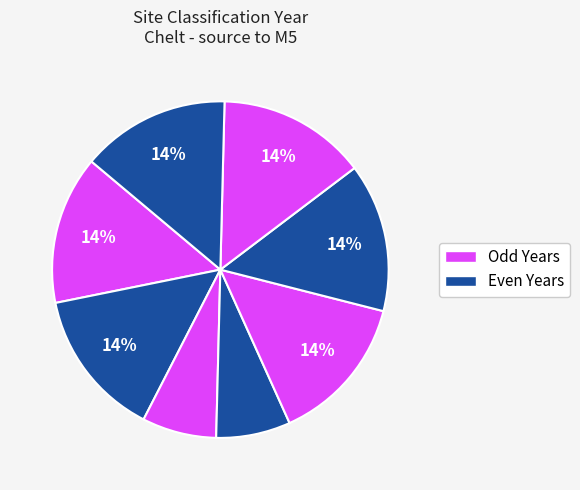

Is there any slice that represents more than half of the pie?

No